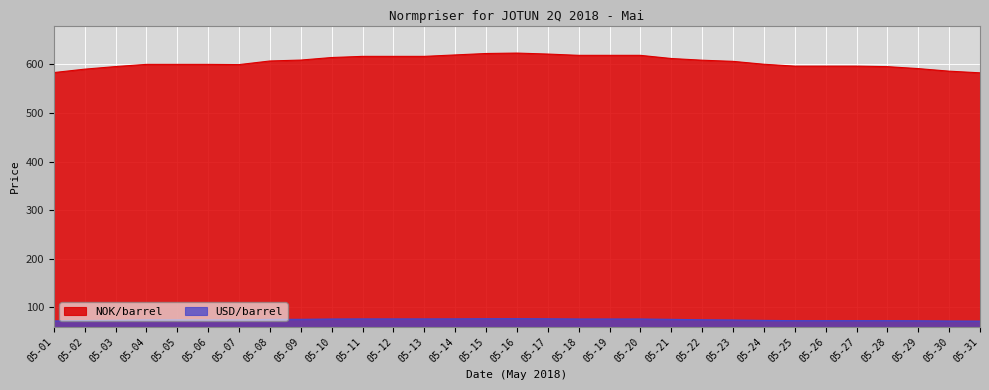

The value of USD/barrel at 05-24 is 73.3. True or false?

True